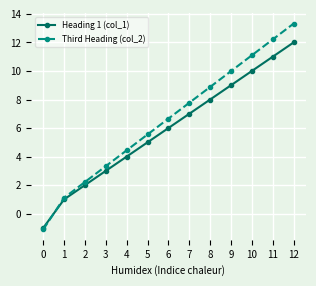

What is the difference between the highest and lowest values at 2?

0.2